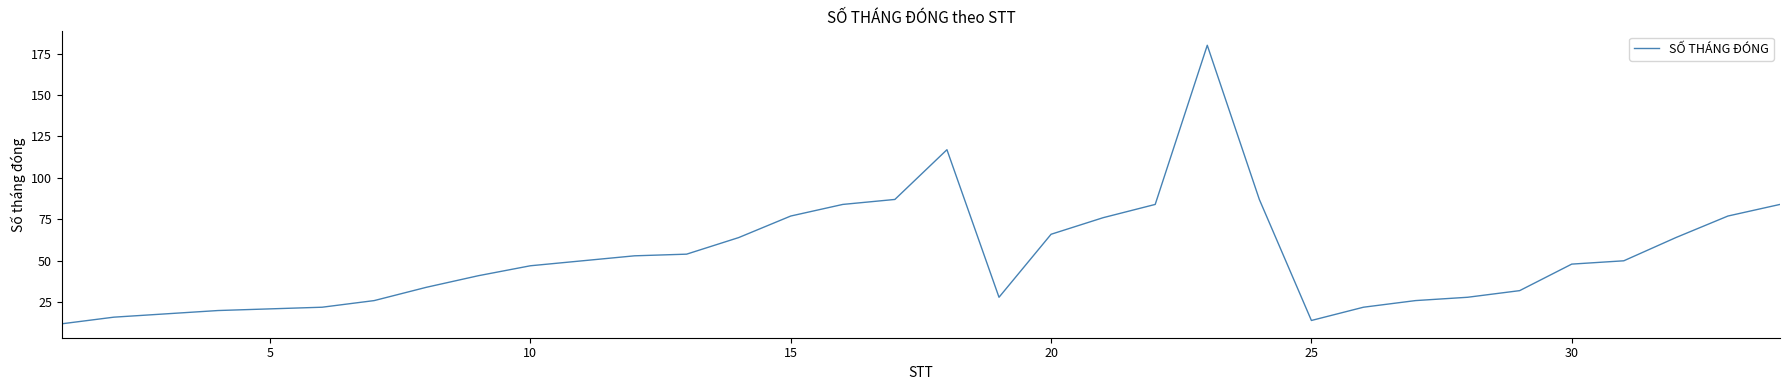

What is the greatest value displayed?

180